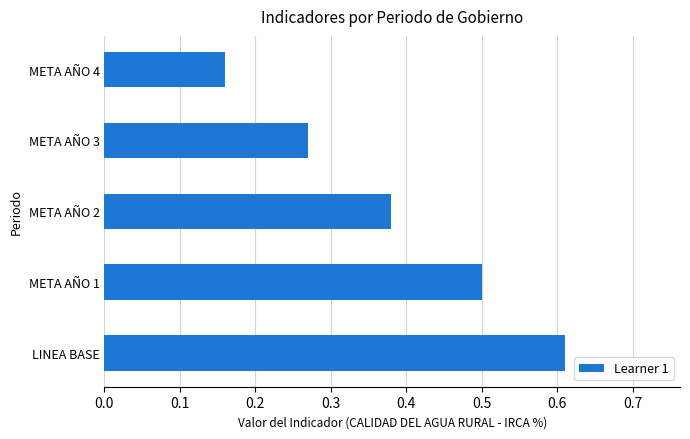

What is the sum of the values at LINEA BASE and META AÑO 3?

0.9